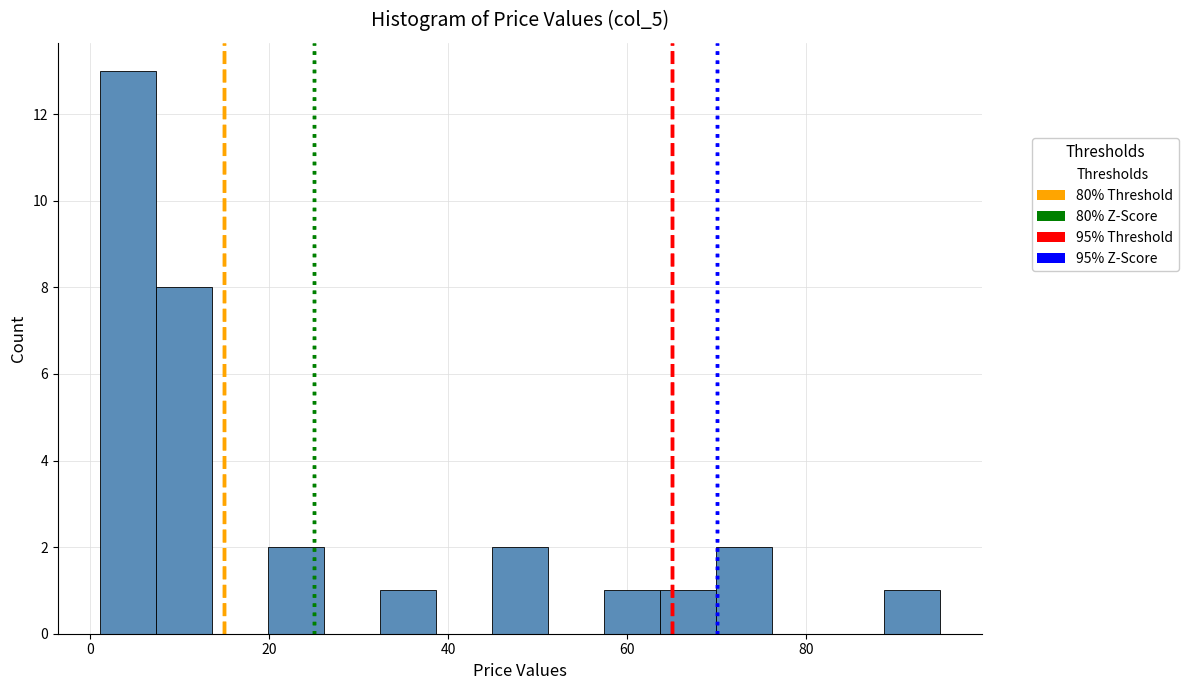

Around what value on the x-axis is the tallest bar? Give the approximate position of its centre, as read against the axis.

4